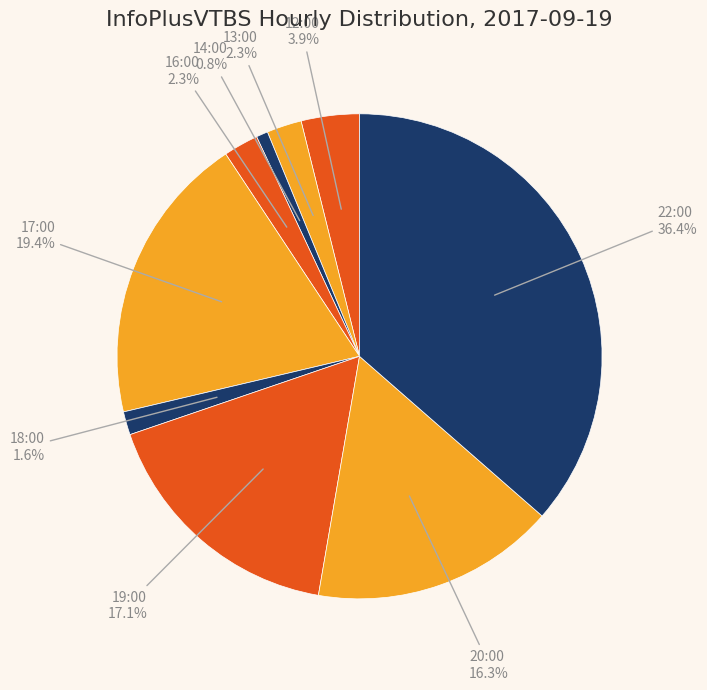

How many slices are in this pie chart?

9